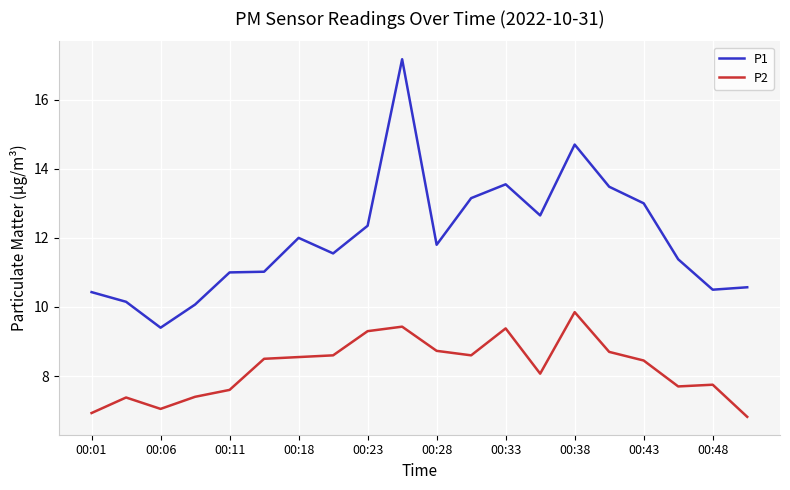

Which series has the widest spread of values?

P1